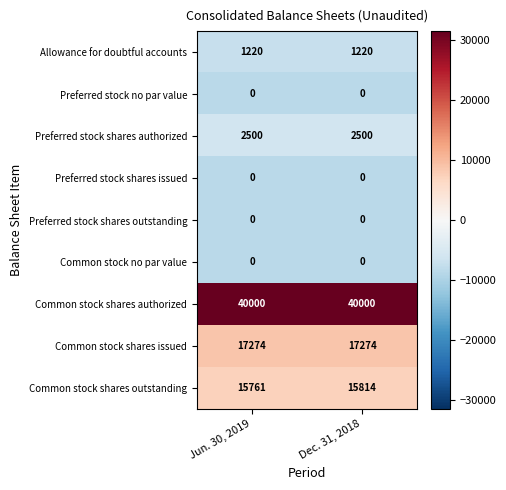

True or false: Preferred stock no par value has a value of 0 at Jun. 30, 2019.

True